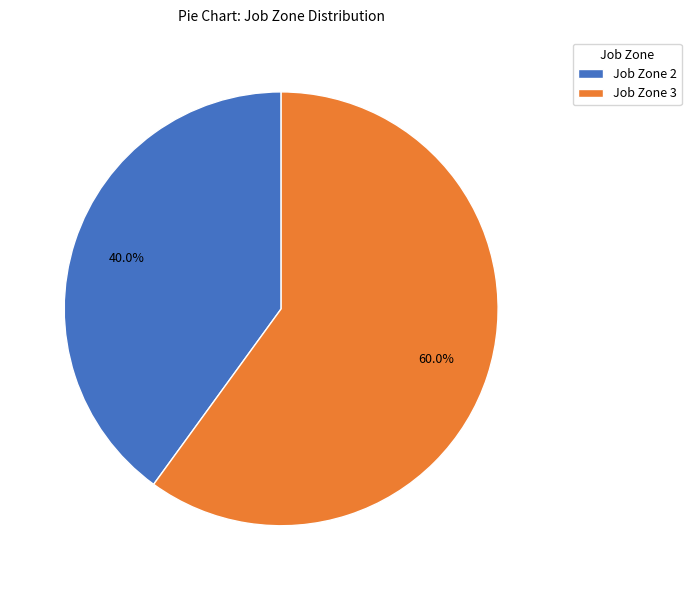

What is the ratio of the value at Job Zone 3 to the value at Job Zone 2?

1.5